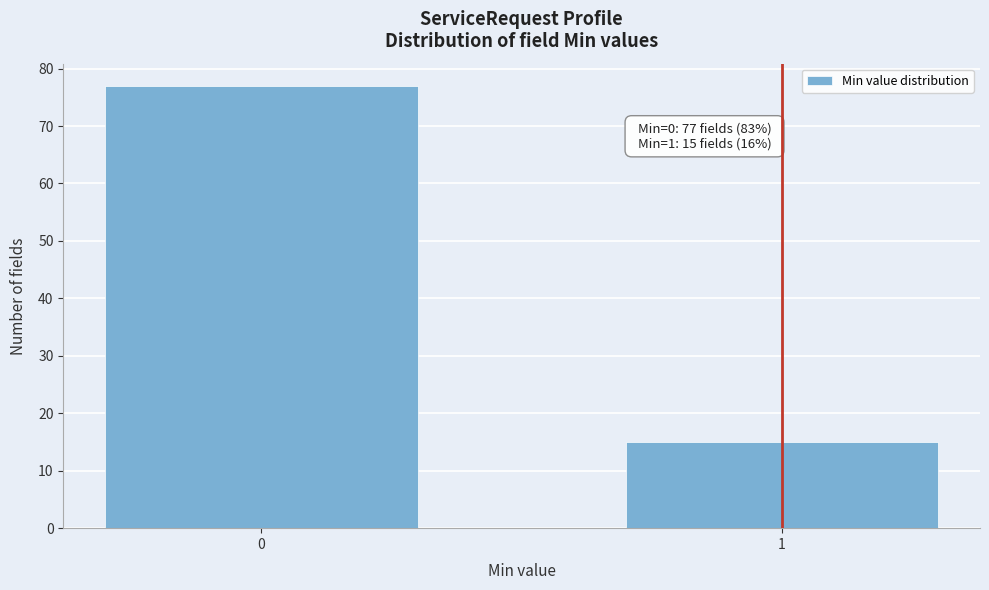

Reading right to left, list all the values displayed in this chart.

1=15	0=77